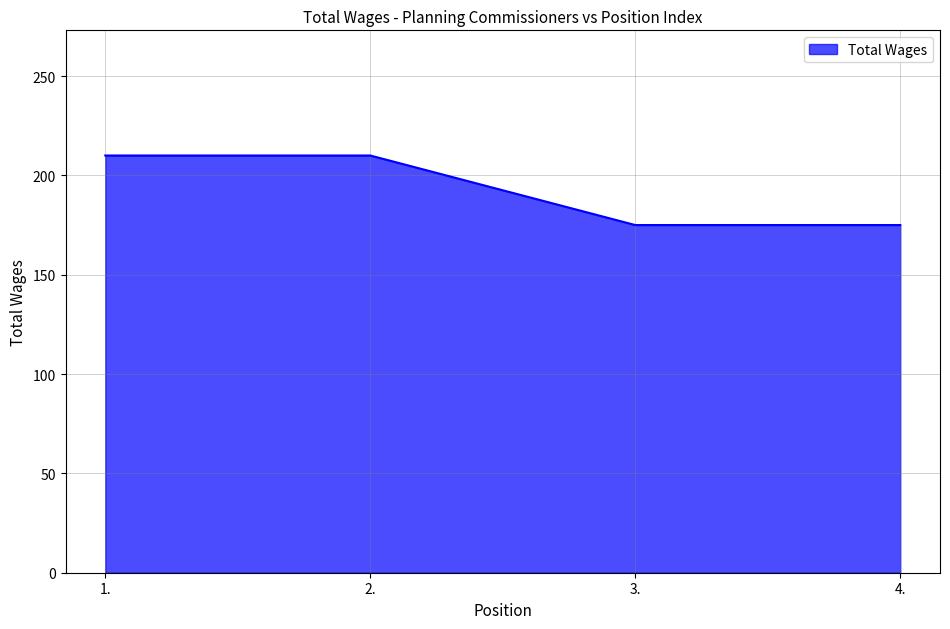

What is the ratio of the value at 4. to the value at 3.?

1.0